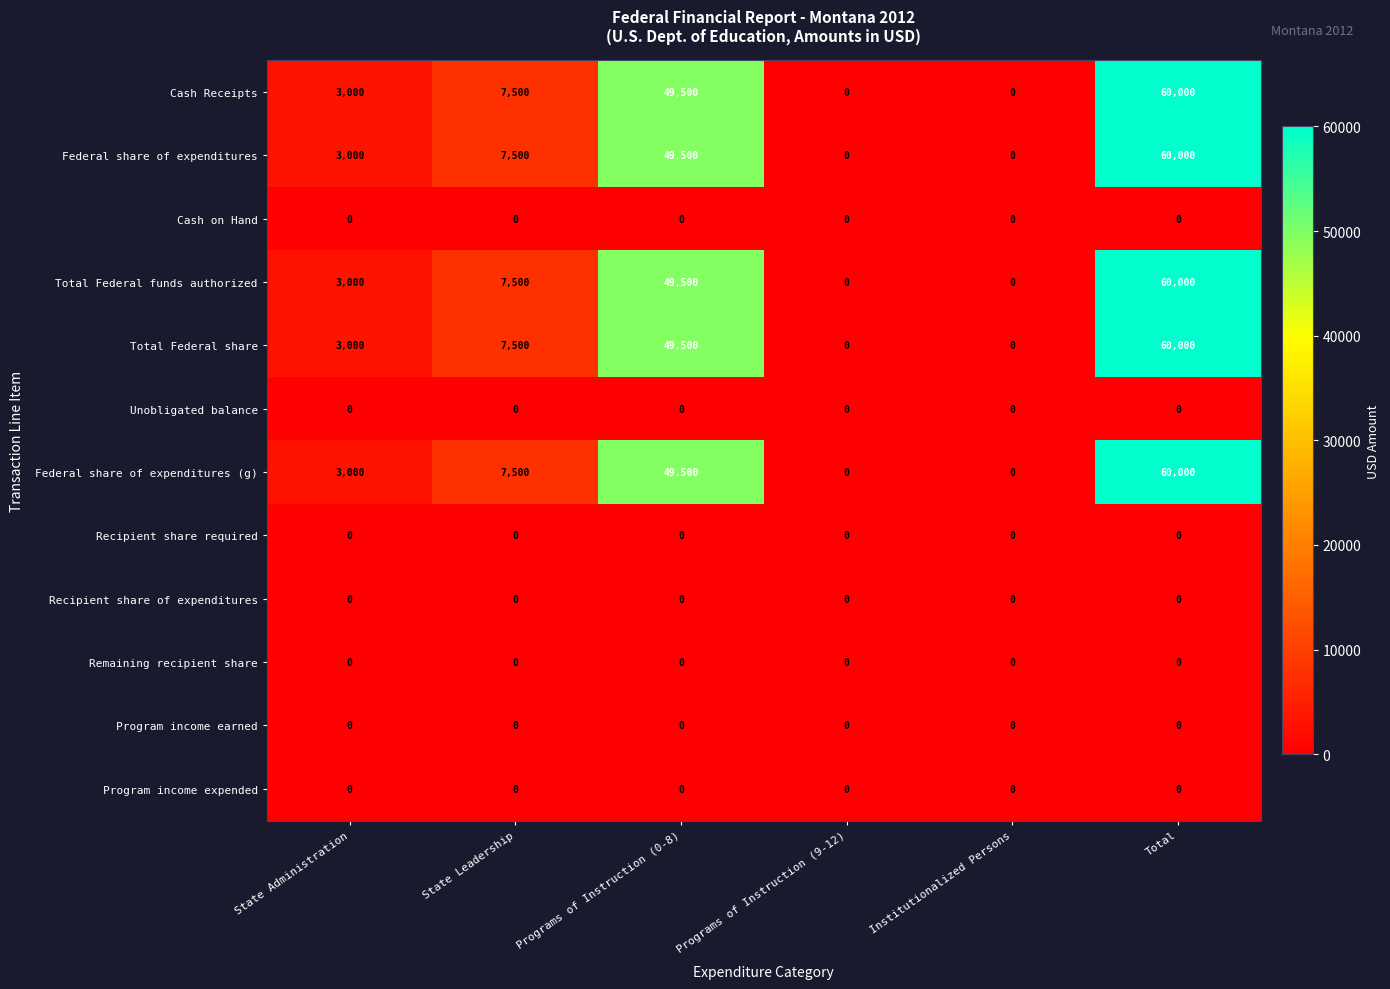

At which category is the sum across all series the highest?

Total